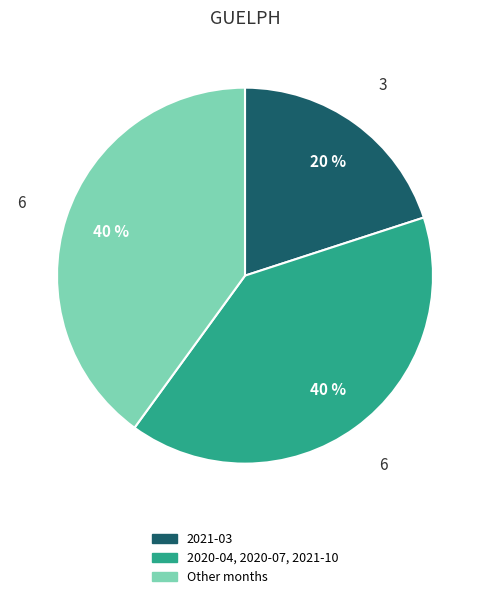

Is the sum of Other months and 2021-03 greater than half?

Yes